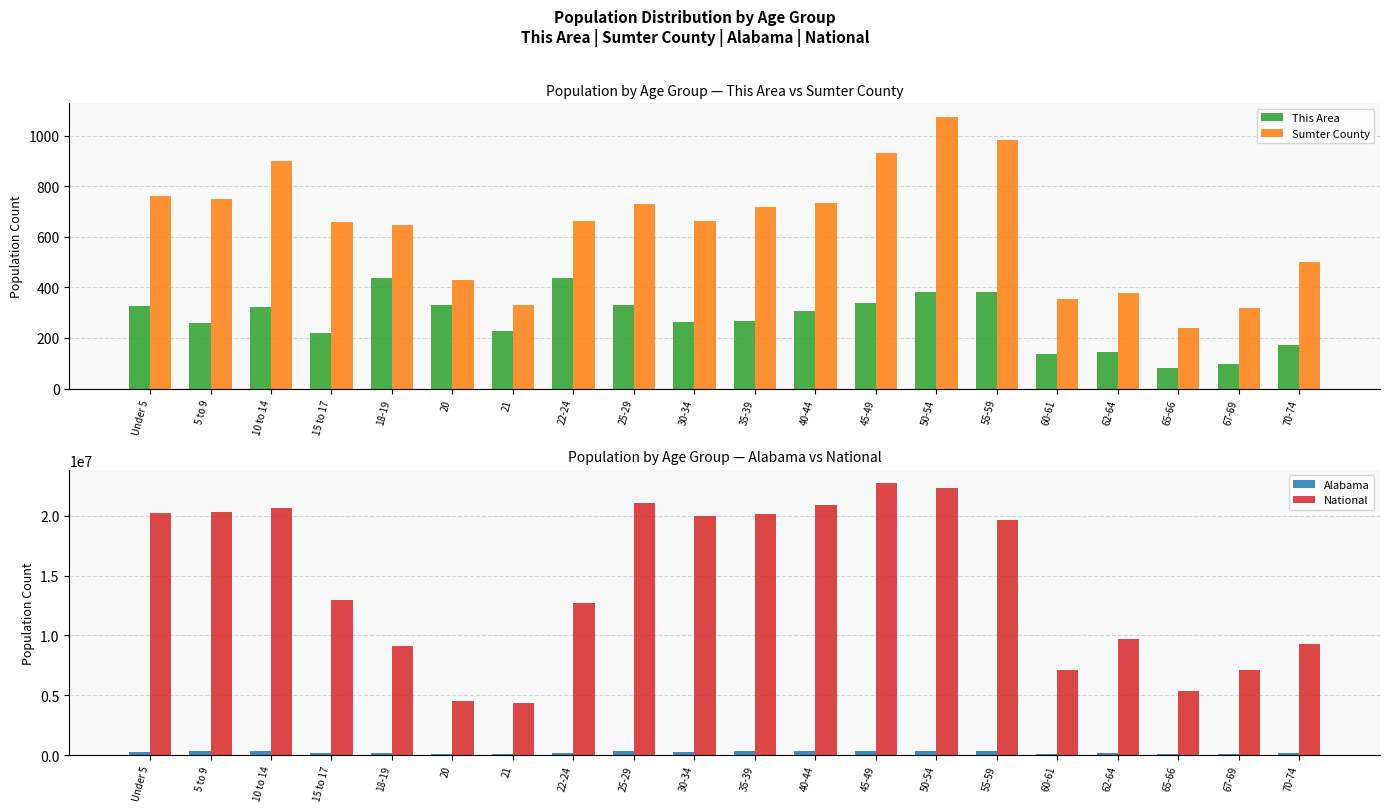

Which series has the largest total across all categories?

National